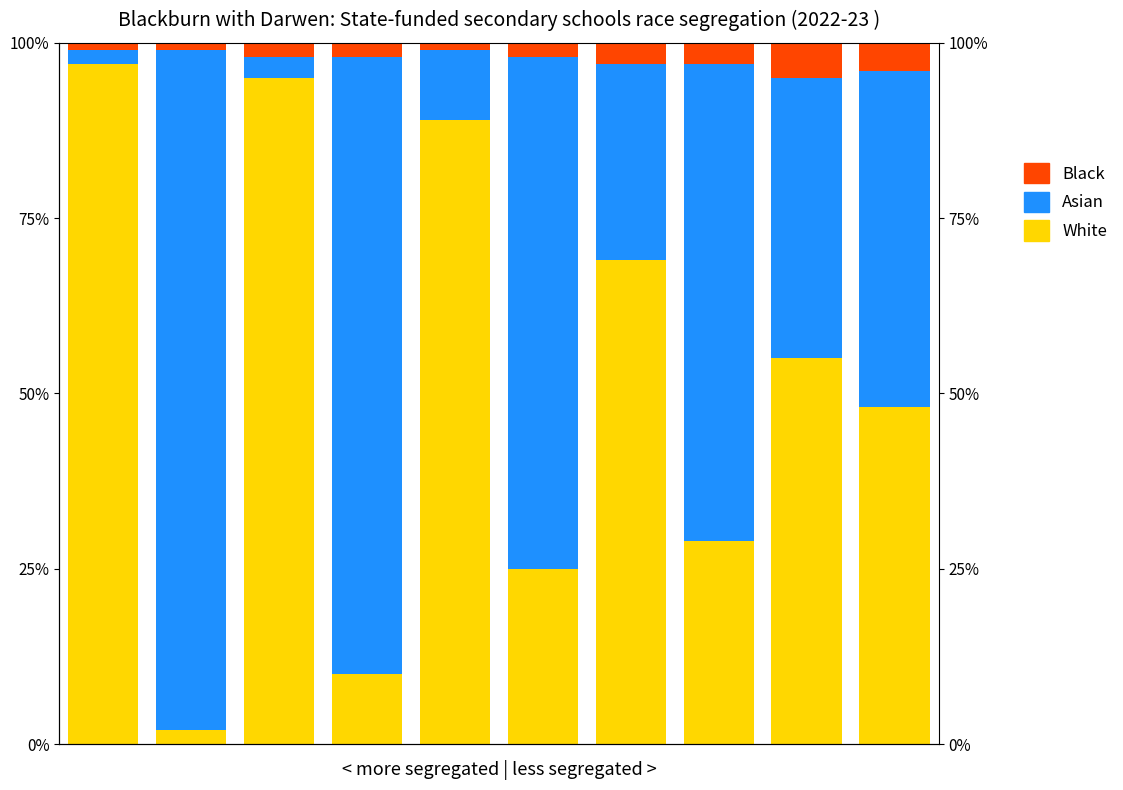

Reading left to right, what are all the values shown in this chart?

White: 97.0	2.0	95.0	10.0	89.0	25.0	69.0	29.0	55.0	48.0
Asian: 2.0	97.0	3.0	88.0	10.0	73.0	28.0	68.0	40.0	48.0
Black: 1.0	1.0	2.0	2.0	1.0	2.0	3.0	3.0	5.0	4.0